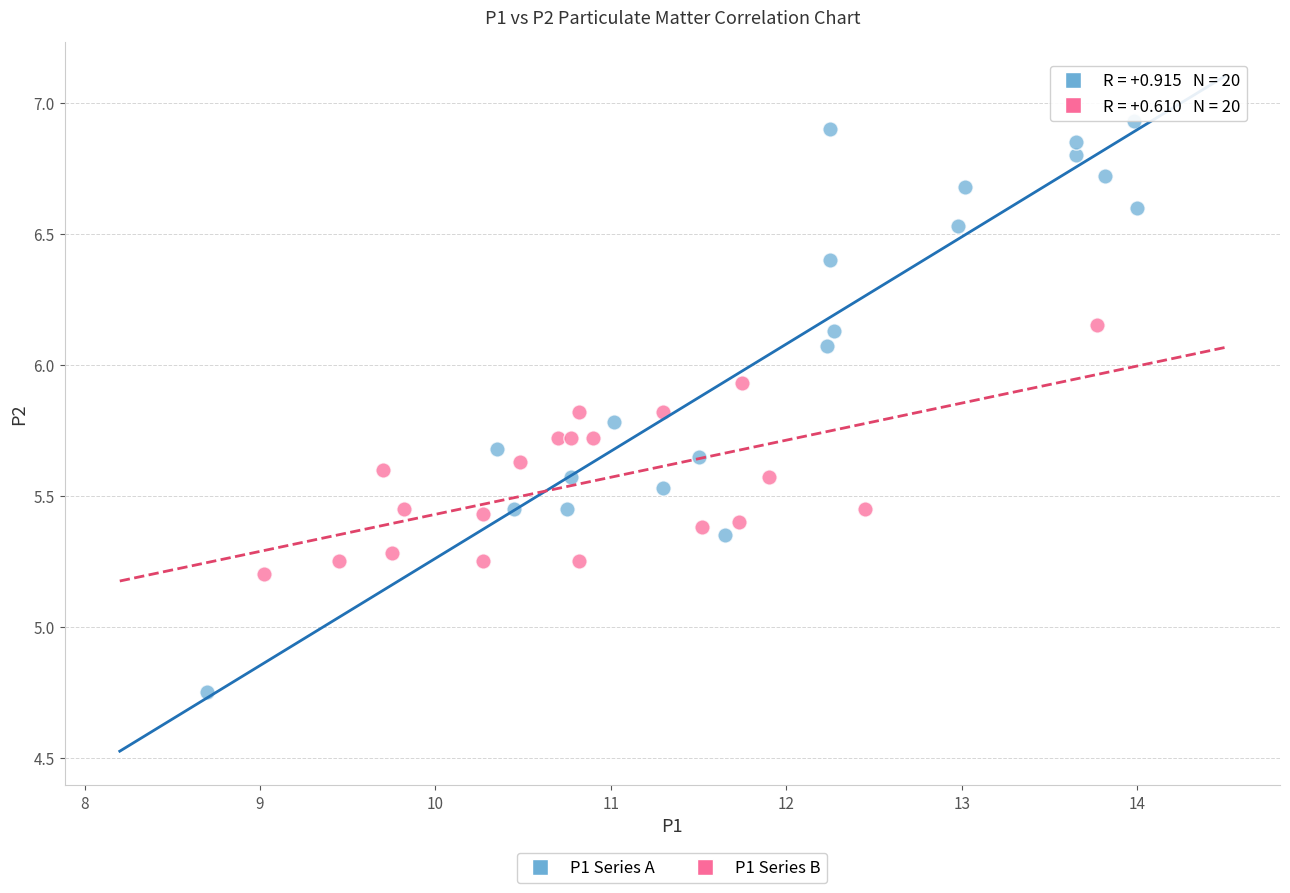

Which series has the largest Y range (max minus min)?

P1 Series A